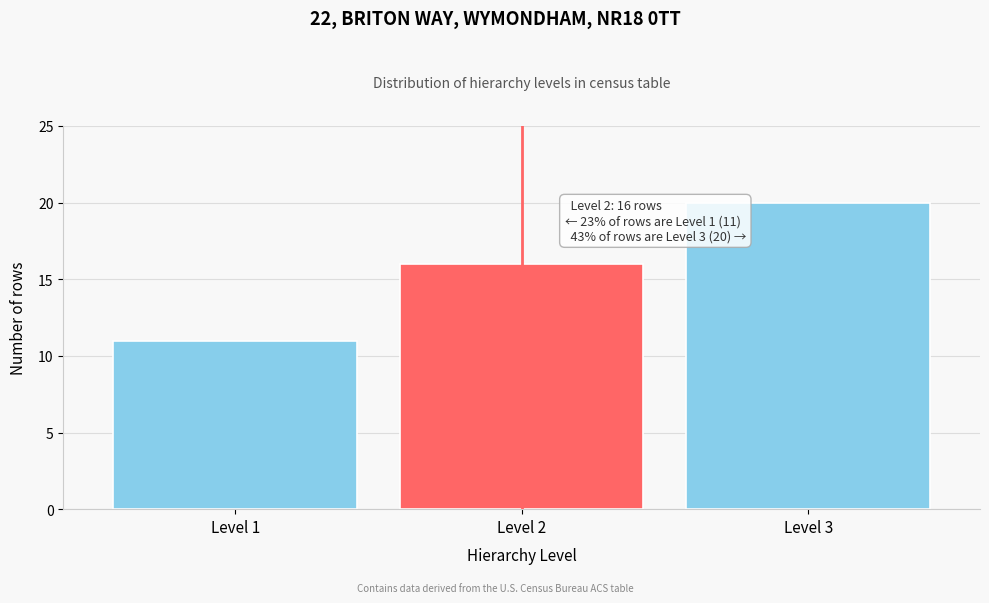

Reading left to right, transcribe all the data shown in this chart.

Level 1=11	Level 2=16	Level 3=20